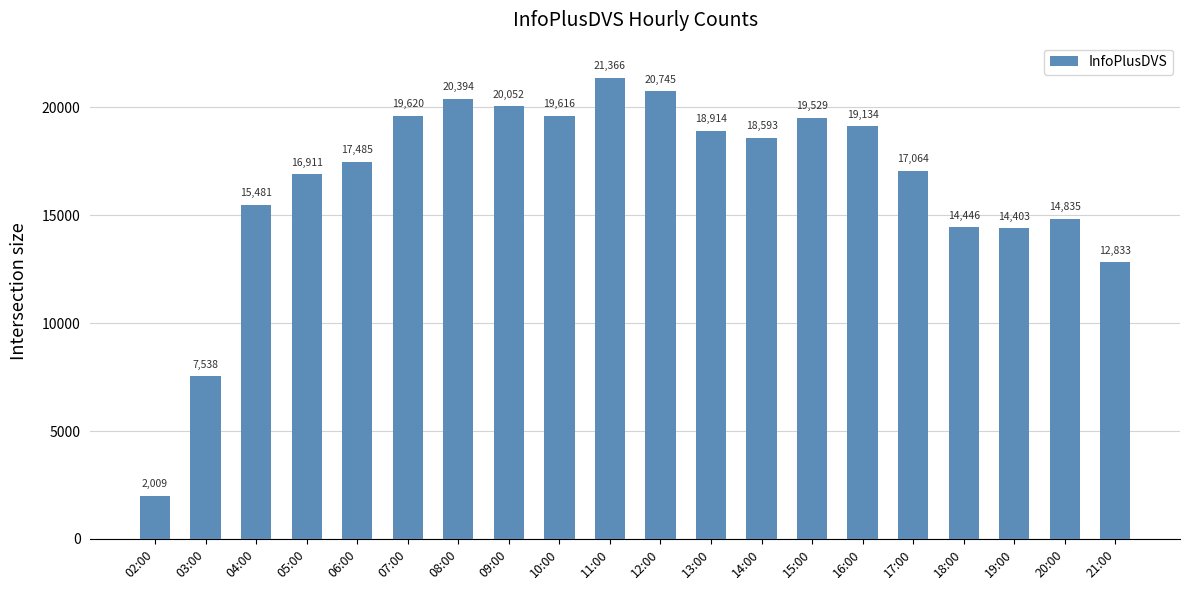

Which label corresponds to the largest value in the chart?

11:00